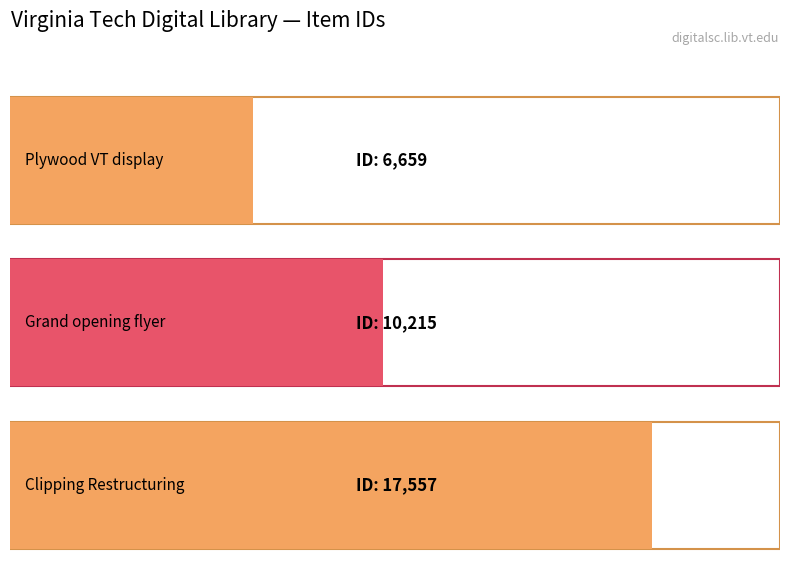

What is the smallest value displayed?

6659